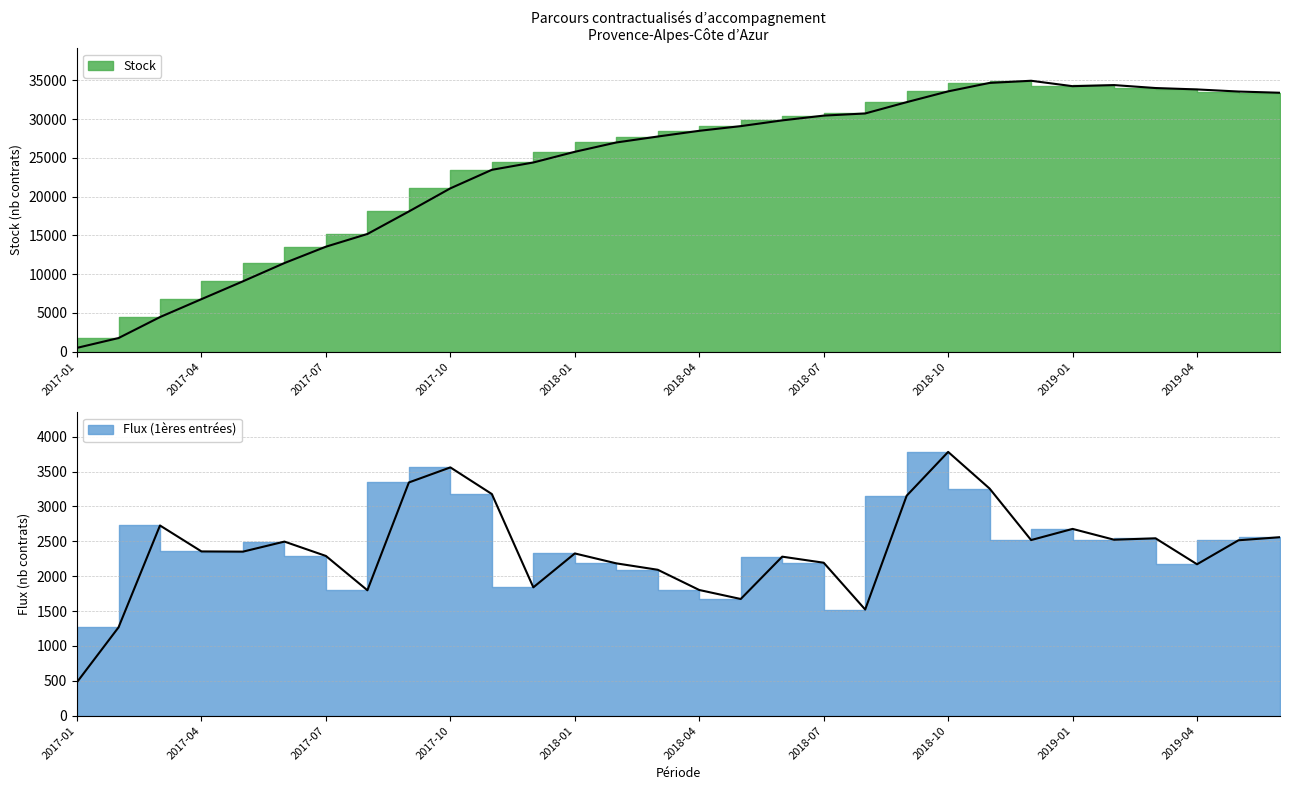

At which category does the chart reach its minimum across all series?

2017-01